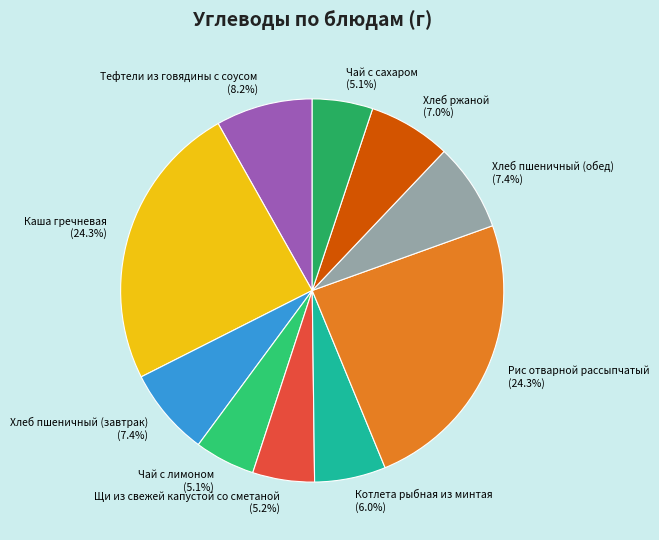

True or false: Каша гречневая accounts for 24% of the total.

True